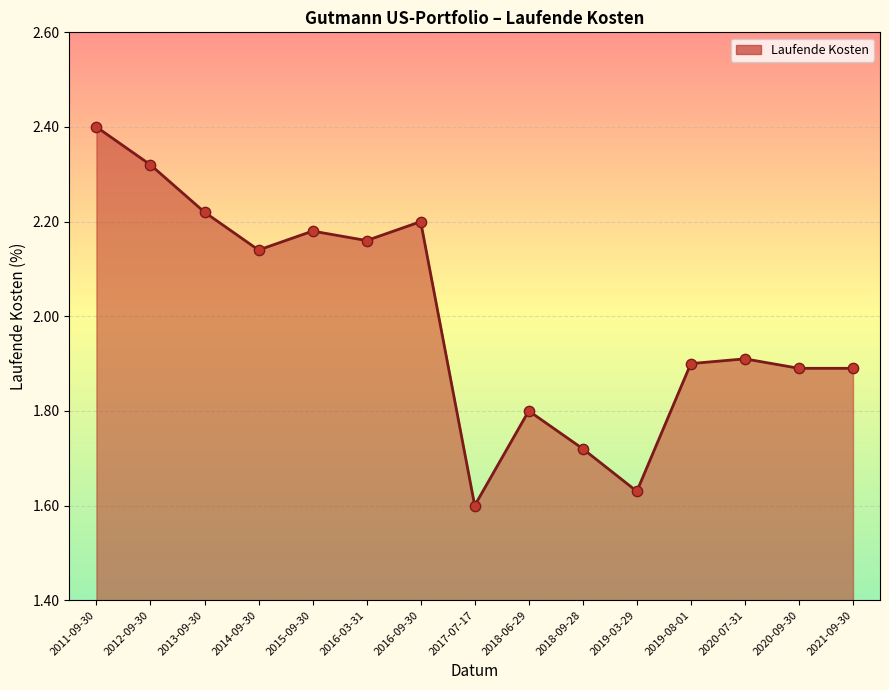

Which has a higher value, 2017-07-17 or 2019-03-29?

2019-03-29